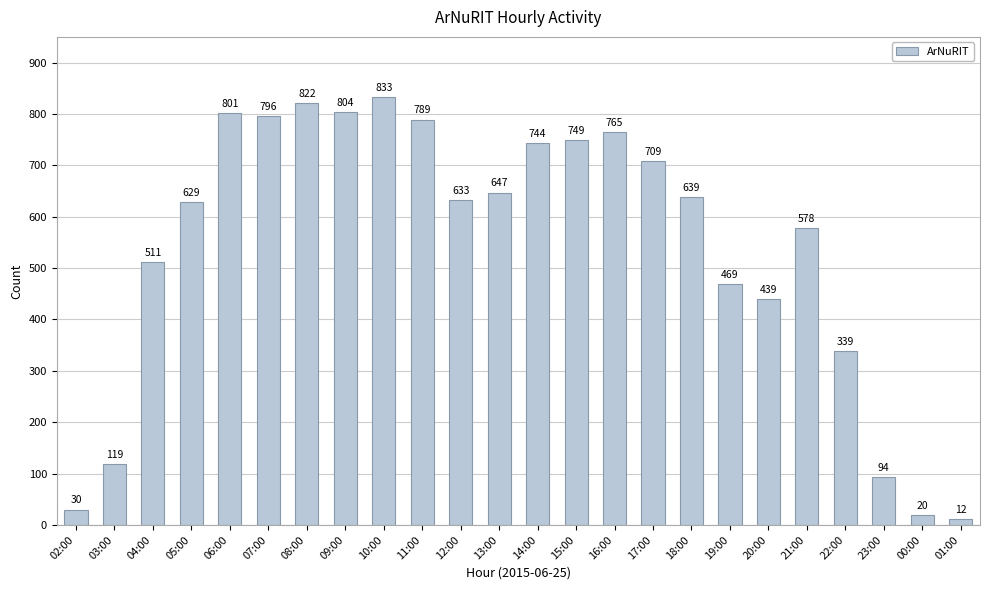

What is the label of the 15th bar from the left?

16:00